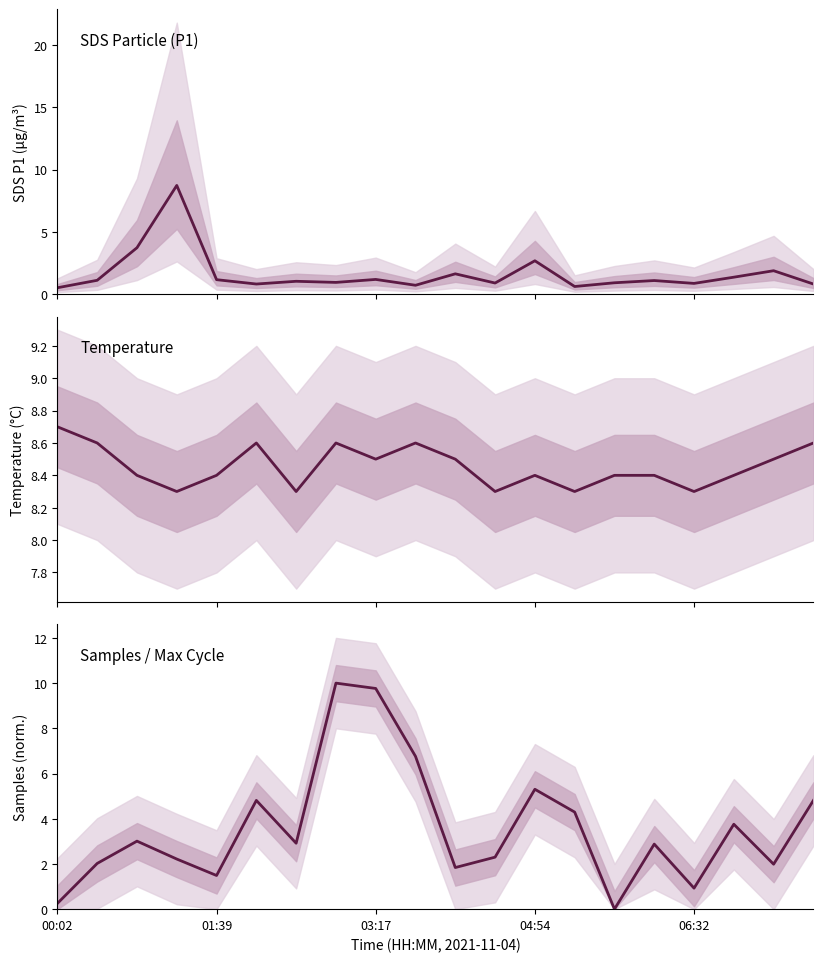

How many interior local peaks does the SDS_P1 series have?

7